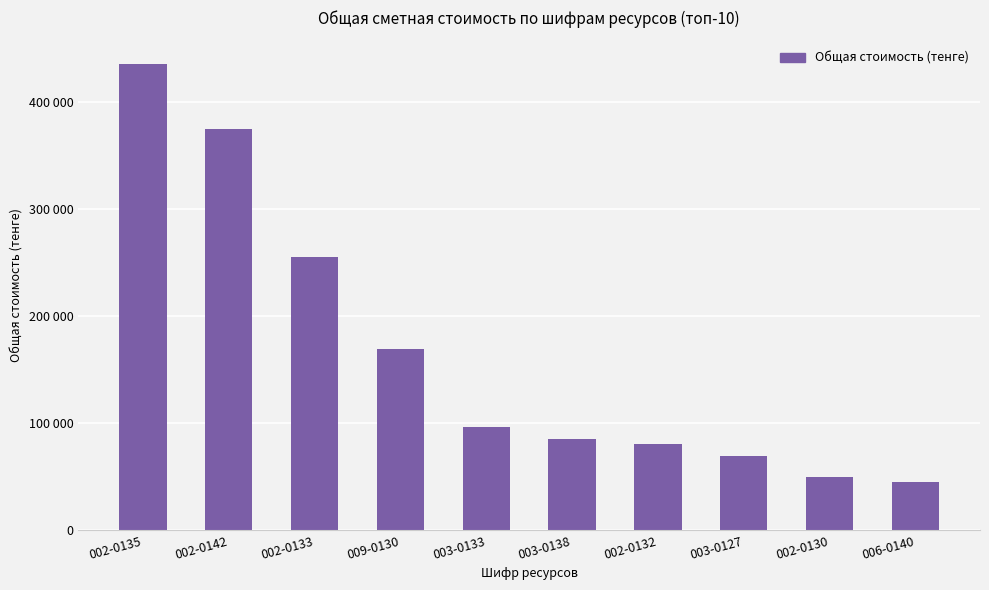

What is the difference between the maximum and minimum values?

390052.9